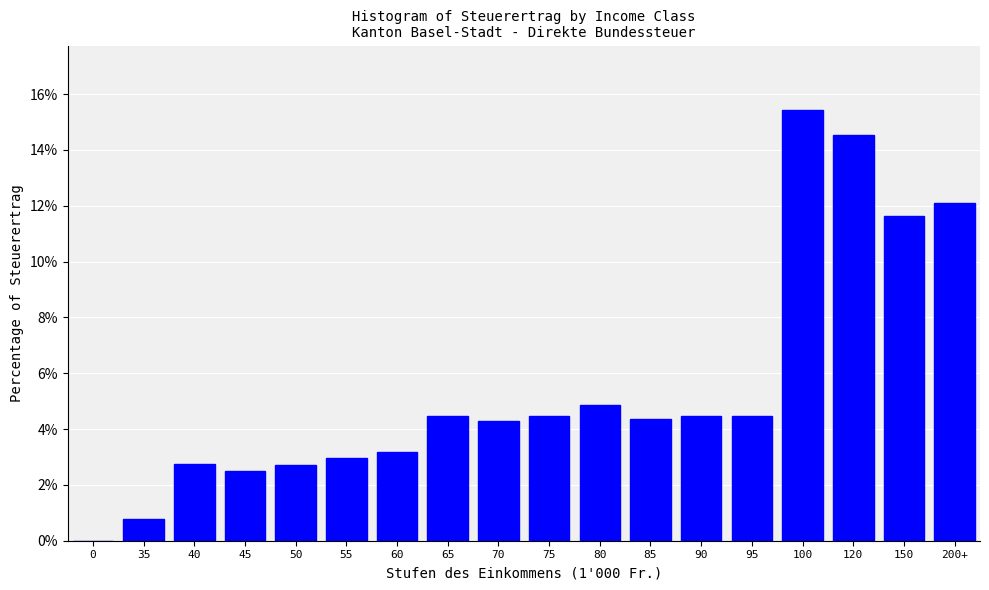

Where does the data first go above 4?

65